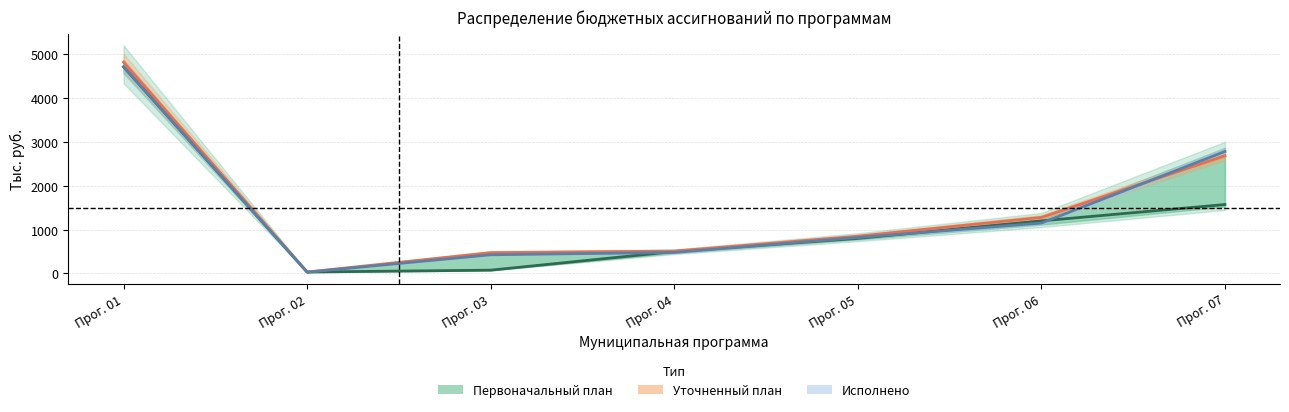

What is the value of the Первоначальный план point at the 4th from the left?

500.0